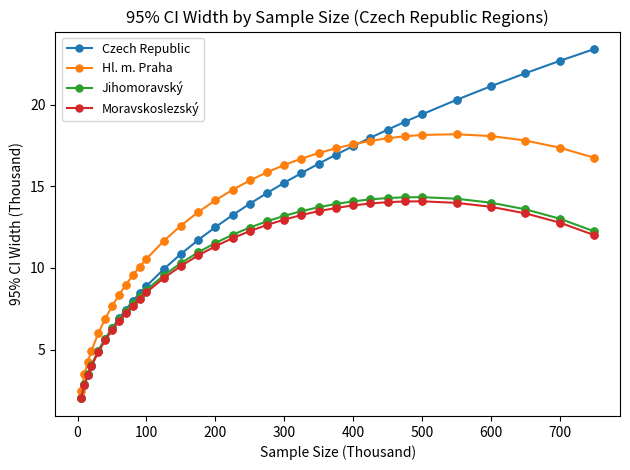

Which series has the widest spread of values?

Czech Republic